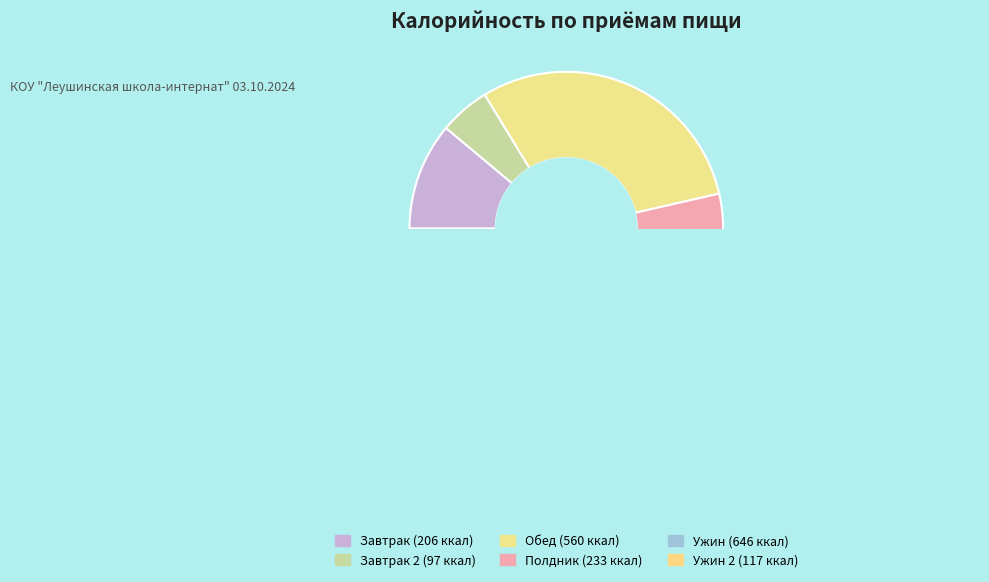

Does any single category account for the majority?

No